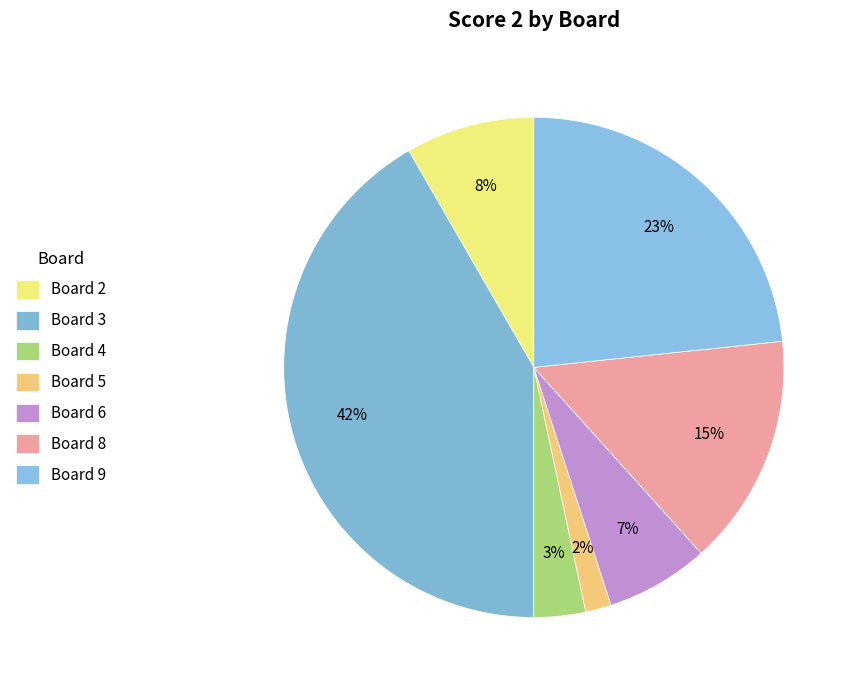

Which category has the biggest portion of the pie?

Board 3